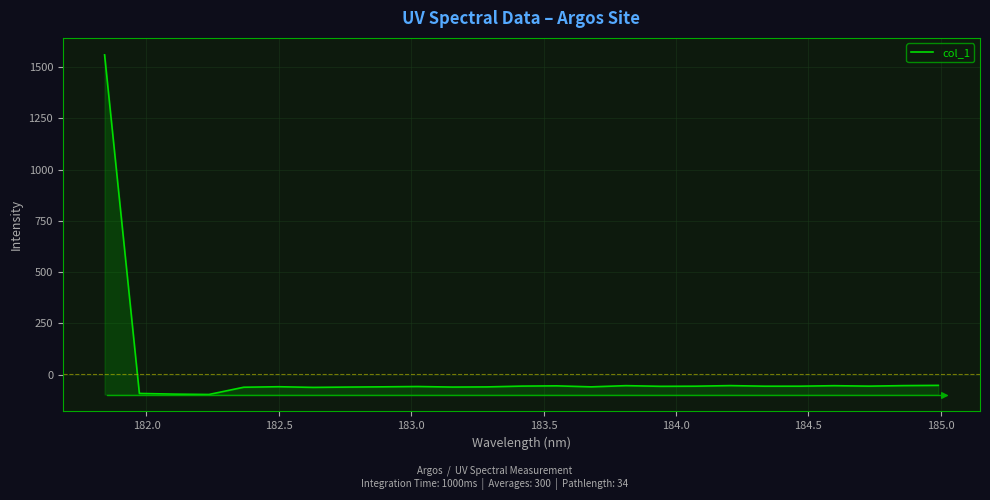

What is the greatest value displayed?

1559.7